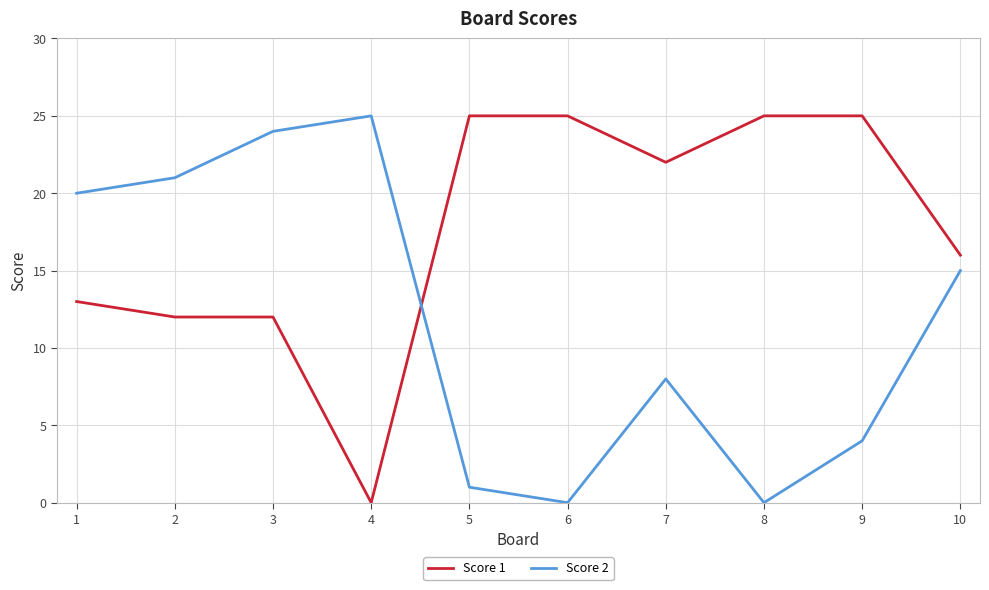

Reading right to left, transcribe all the data shown in this chart.

Score 1: 16	25	25	22	25	25	0	12	12	13
Score 2: 15	4	0	8	0	1	25	24	21	20